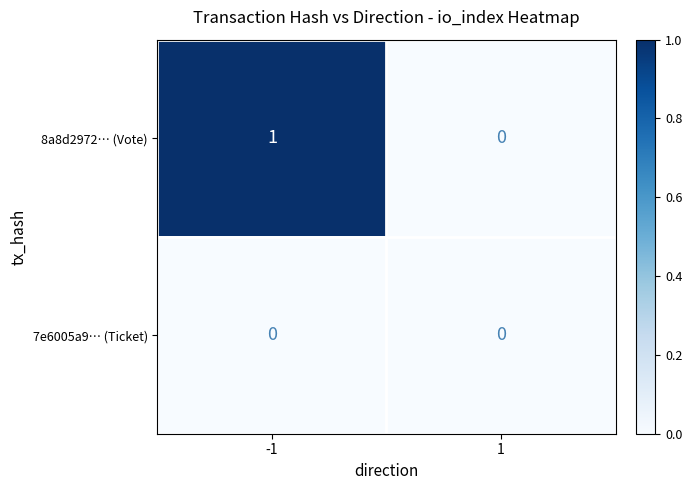

Which series changed the most between -1 and 1?

8a8d2972… (Vote)